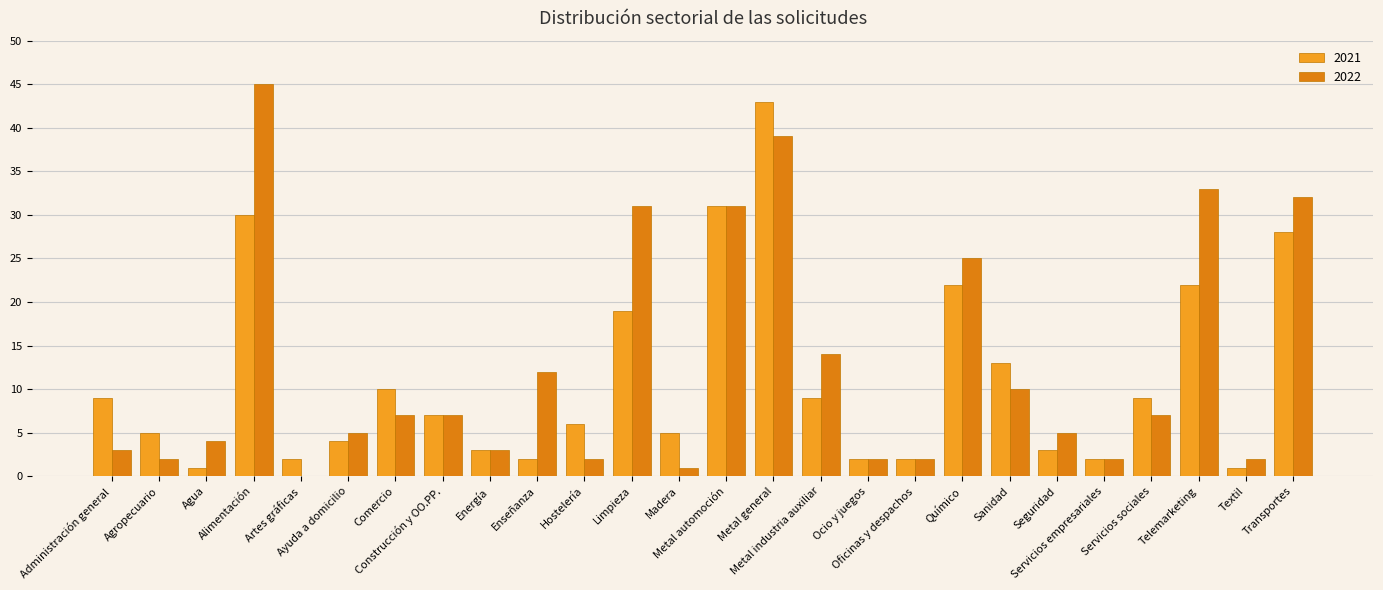

What is the sum of all 2022 values?

326